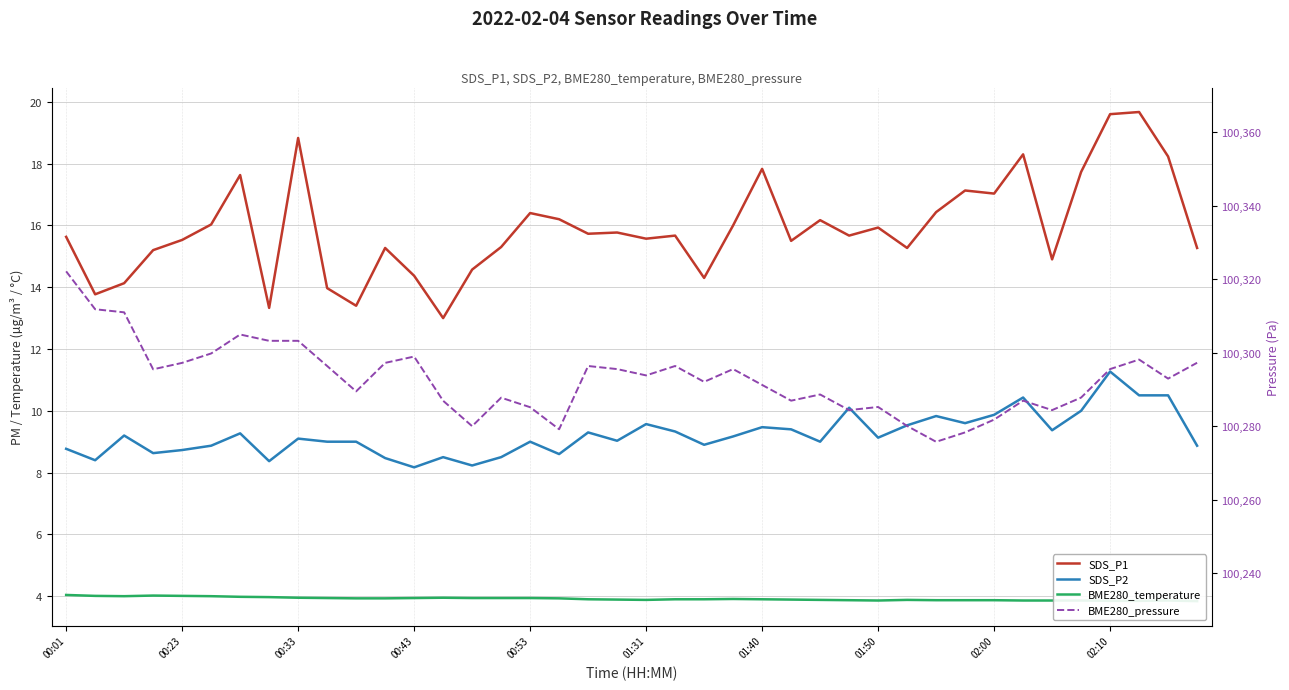

What is the difference between the maximum and minimum values in the SDS_P1 series?

6.7